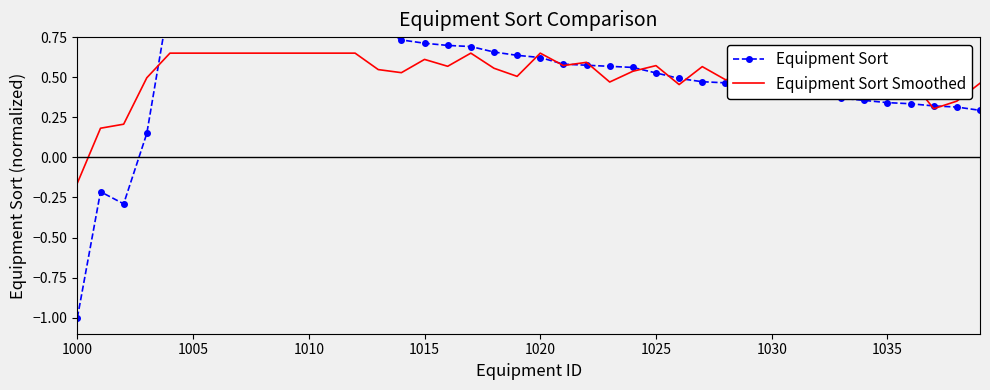

What is the average value of the Equipment Sort Smoothed series?

0.5